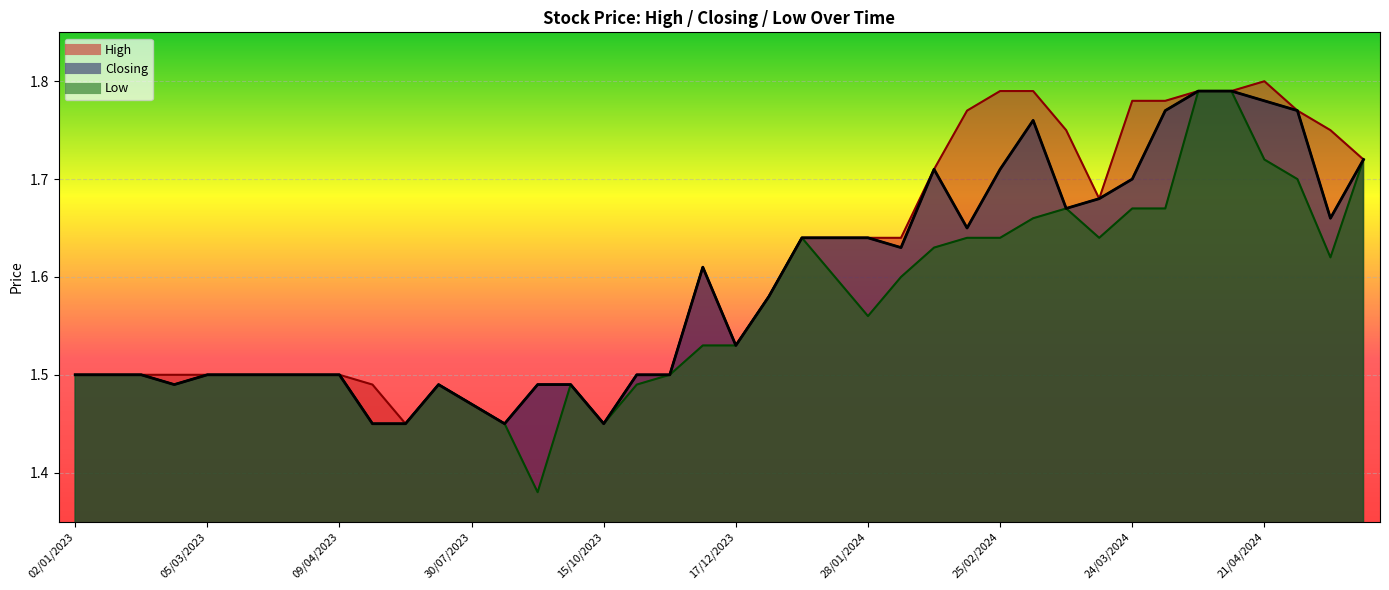

What are all the series names shown in the legend?

High, Closing, Low